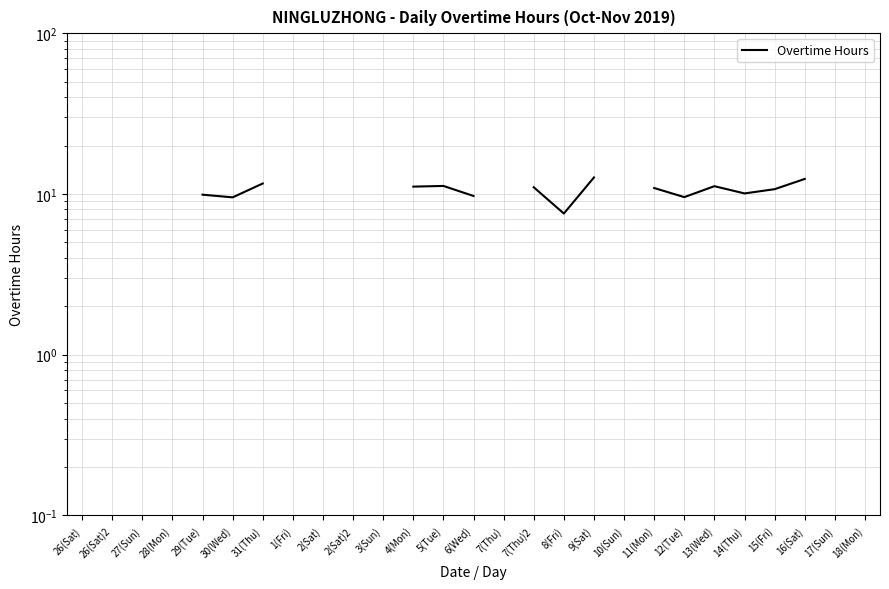

What position from the right is 12(Tue)?

7